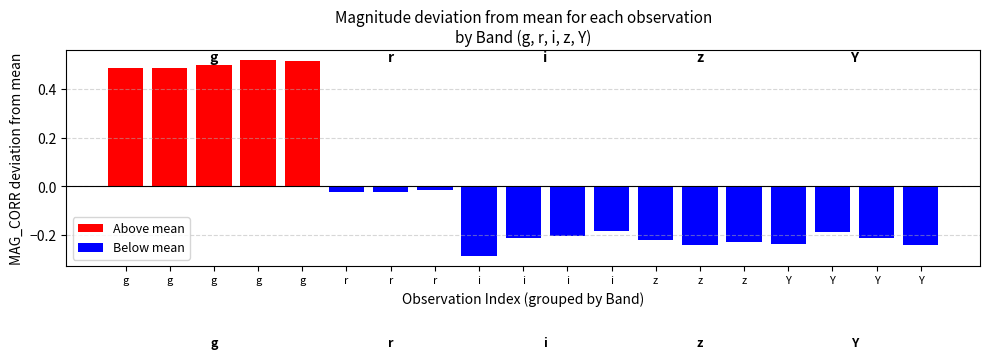

Rank the categories by value from lowest to highest.

i, z, Y, Y, z, z, i, Y, i, Y, i, r, r, r, g, g, g, g, g